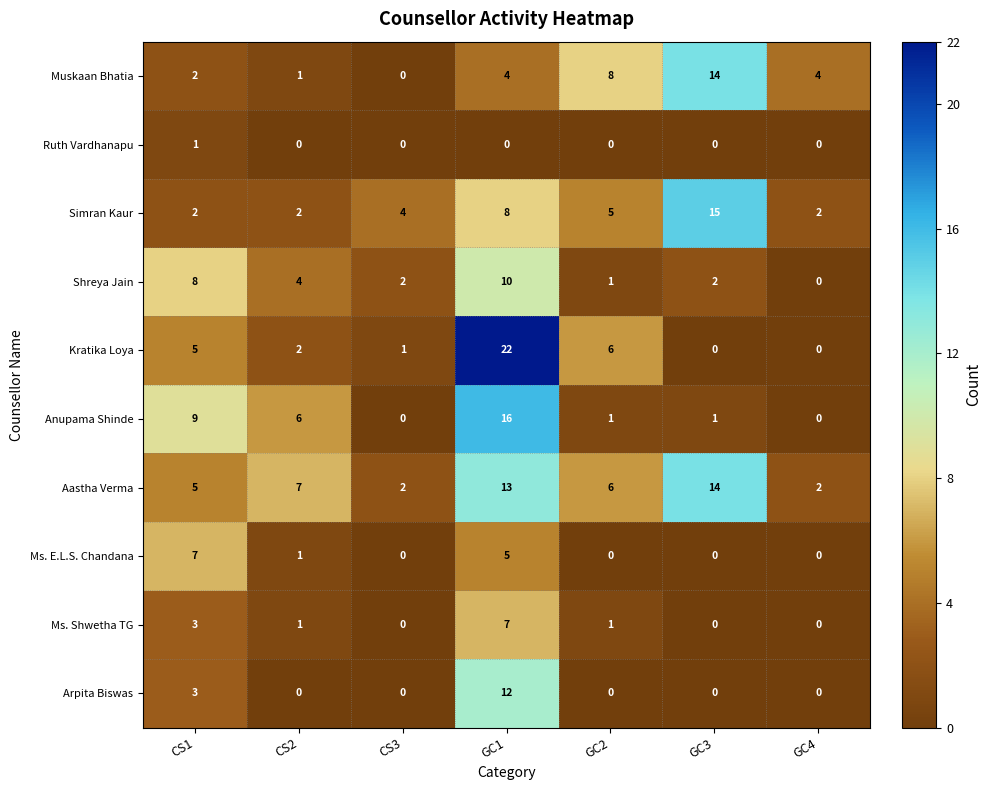

What is the difference between the second highest and second lowest values in the Simran Kaur series?

6